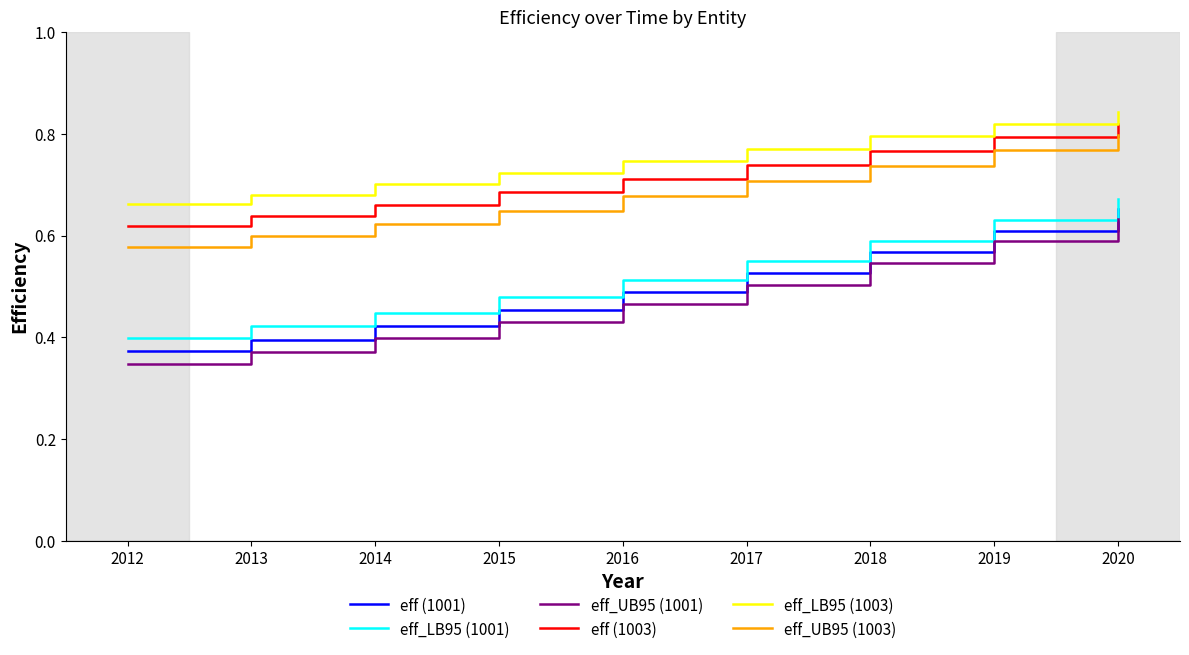

True or false: eff_UB95 (1003) and eff (1003) intersect in this chart.

False